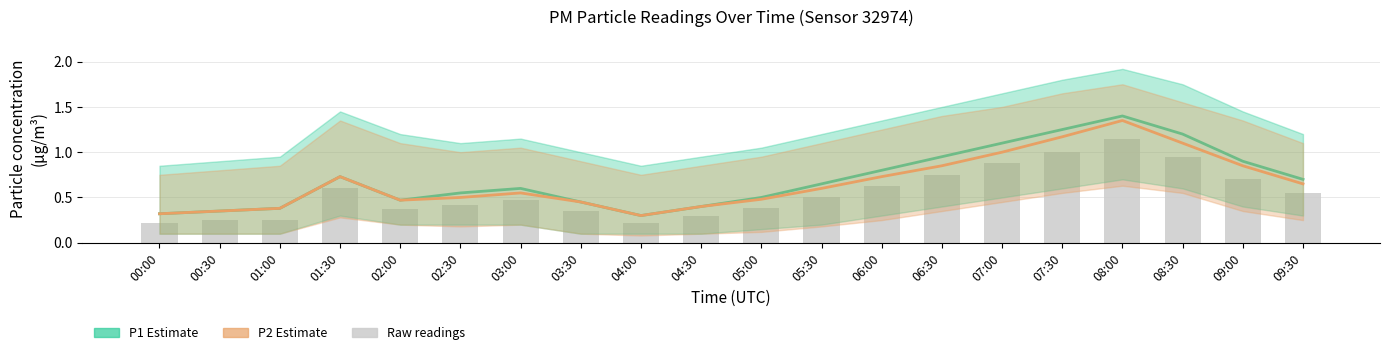

At 09:30, list the series in order from largest to smallest.

P1 (PM10 Estimate), P2 (PM2.5 Estimate), Raw readings